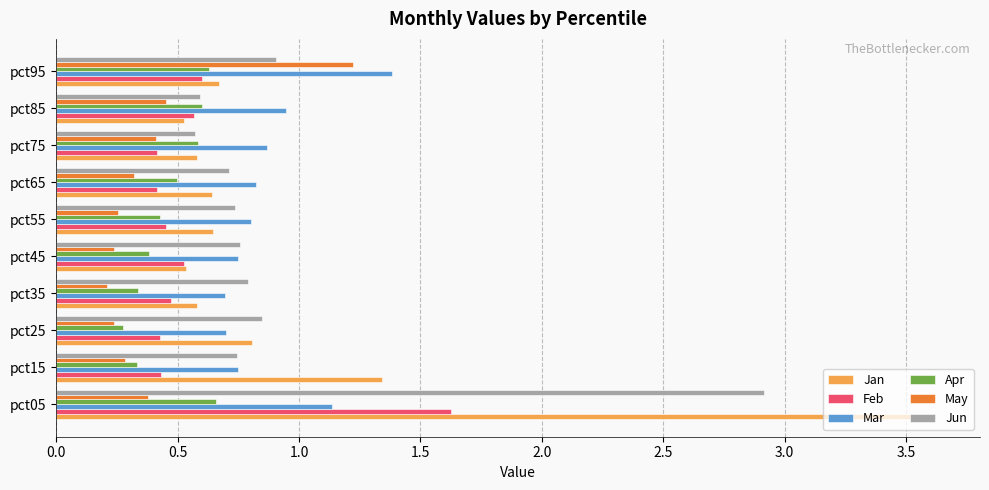

At which label does Jan reach its peak?

pct05